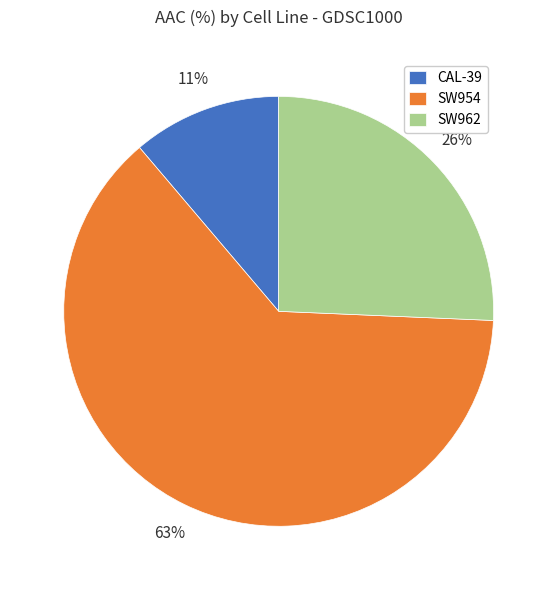

To the nearest percent, what percentage of the pie is SW954?

63%